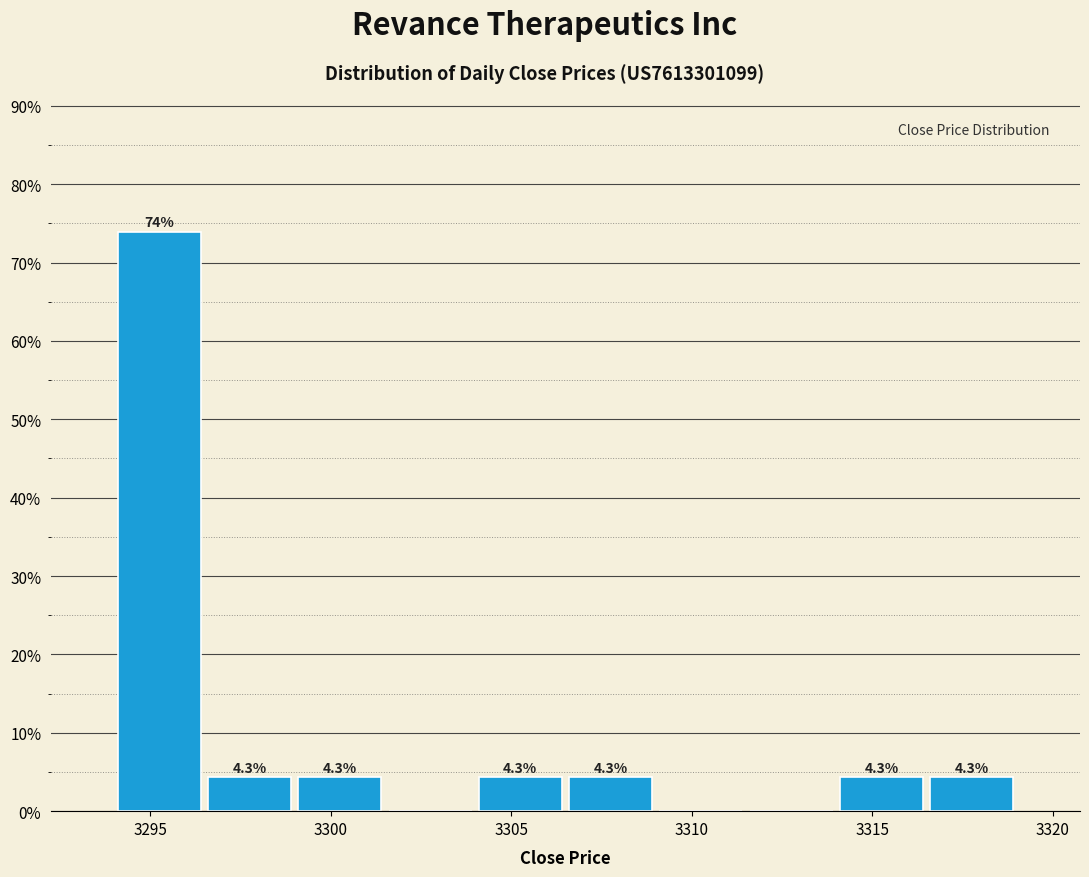

Over which range of the x-axis is the bar tallest?

3294.0 to 3296.5